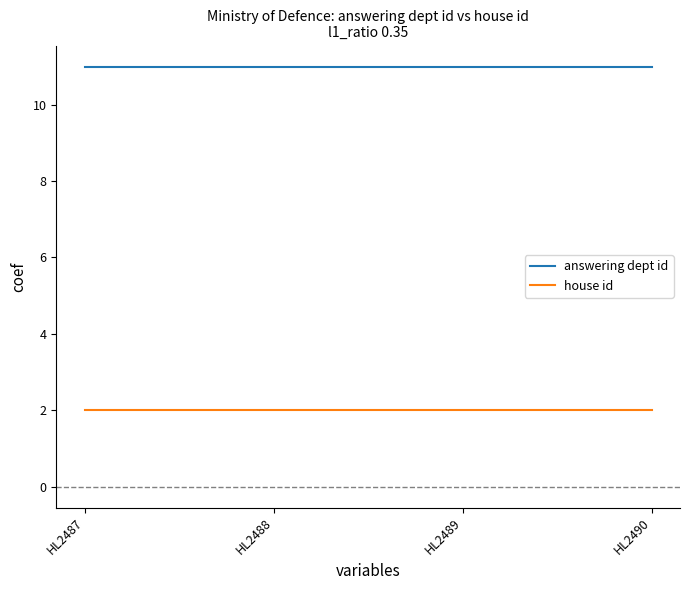

Is it true that answering dept id equals 11 at HL2489?

True